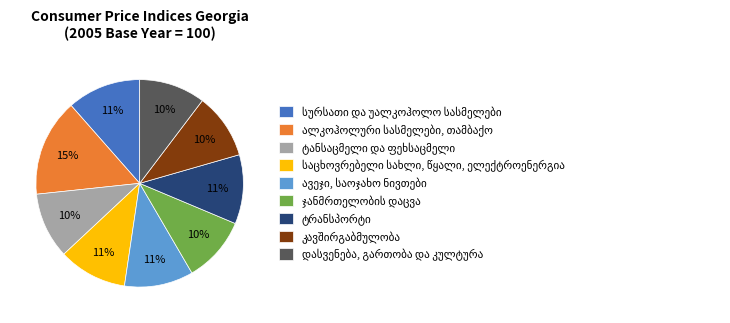

Is there any slice that represents more than half of the pie?

No